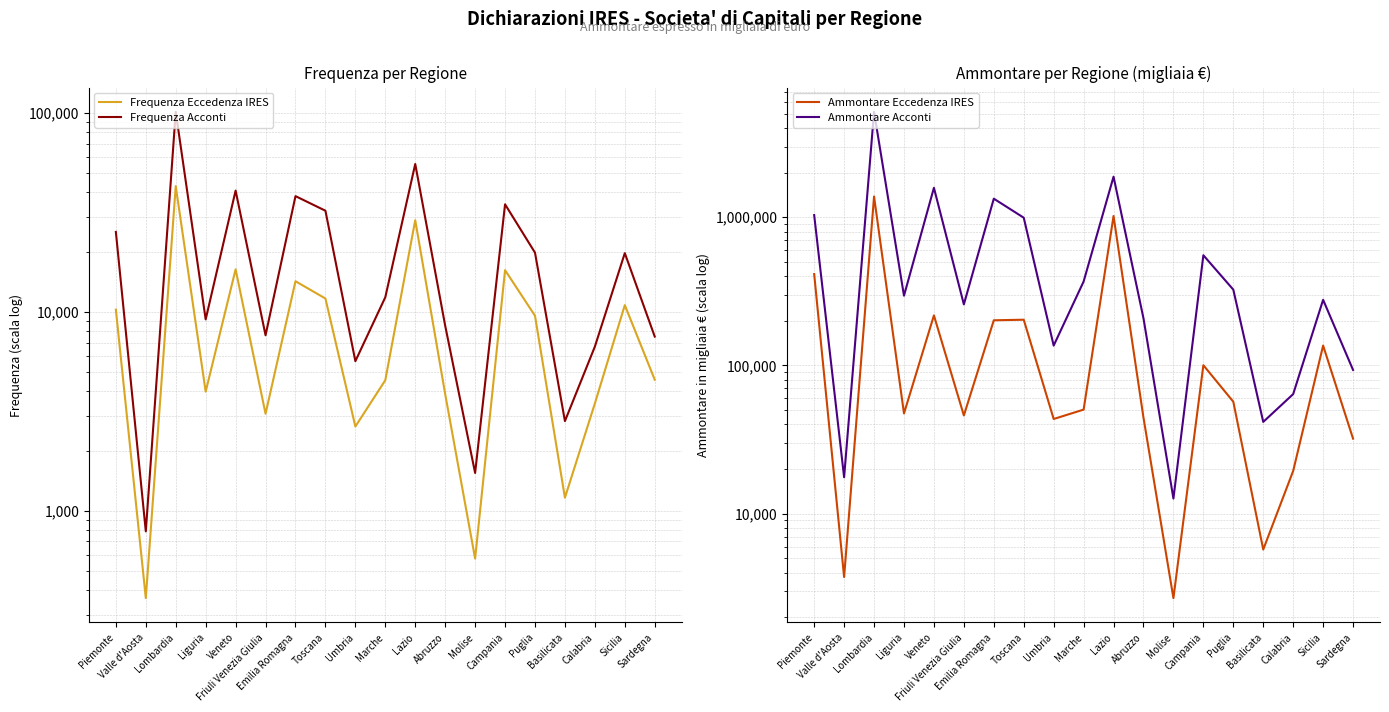

Which series has the widest spread of values?

Ammontare Acconti